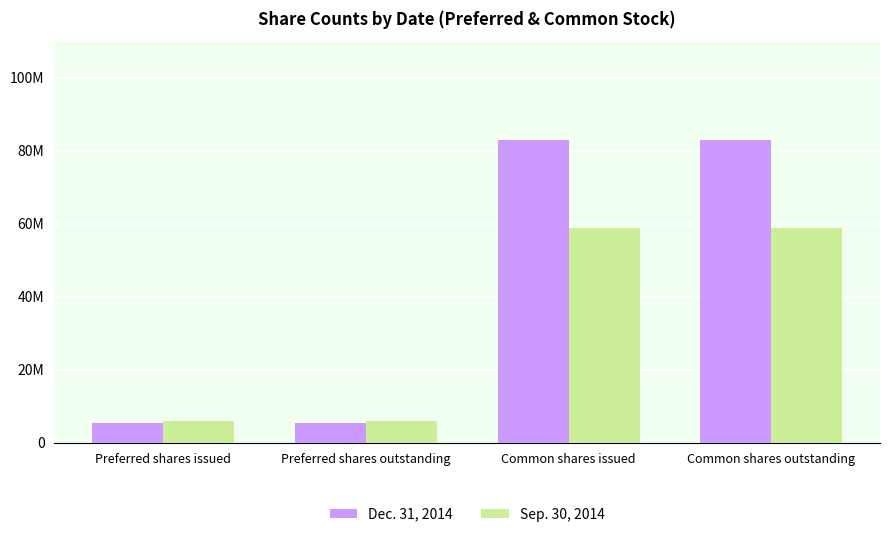

Does the chart contain stacked bars?

No